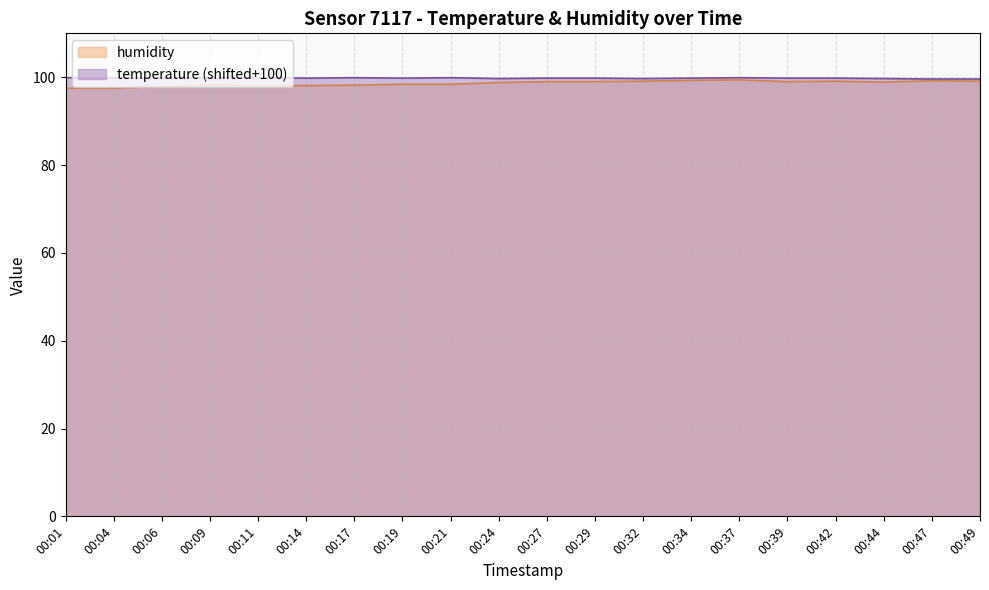

Which series has the widest spread of values?

humidity